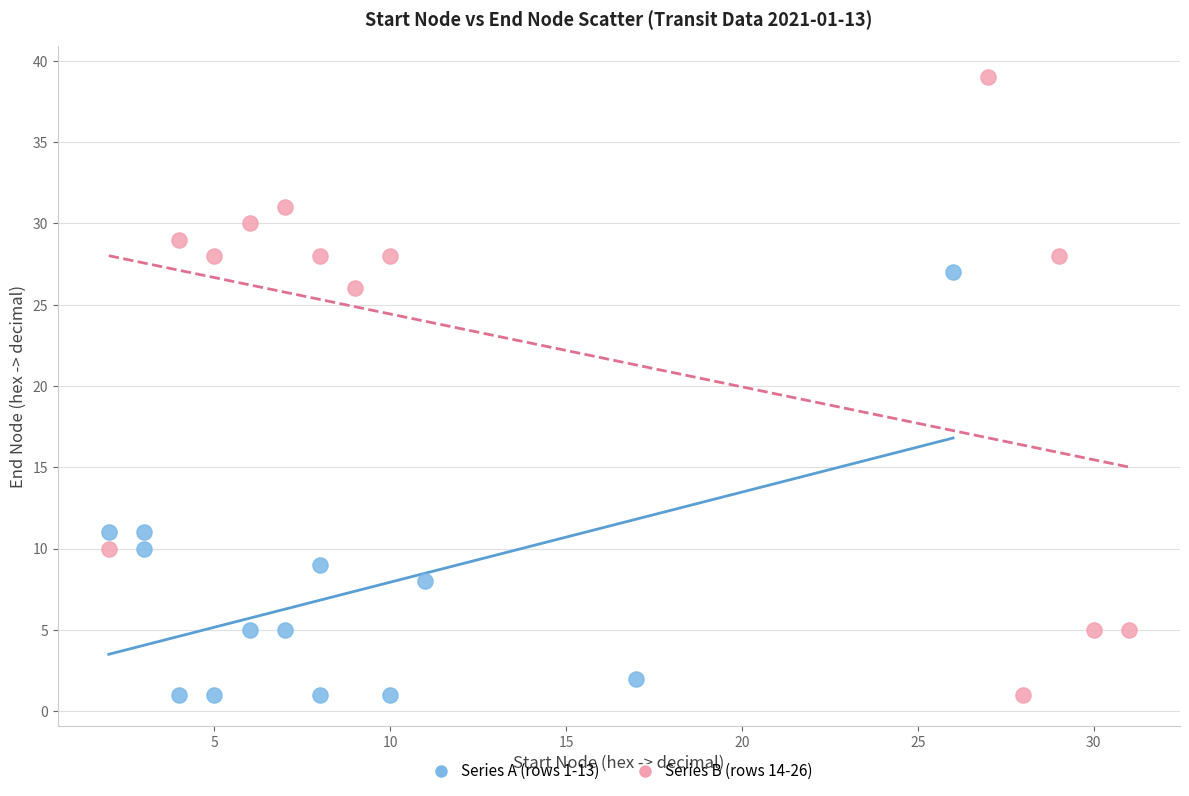

What are all the series names shown in the legend?

Series A (rows 1-13), Series B (rows 14-26)